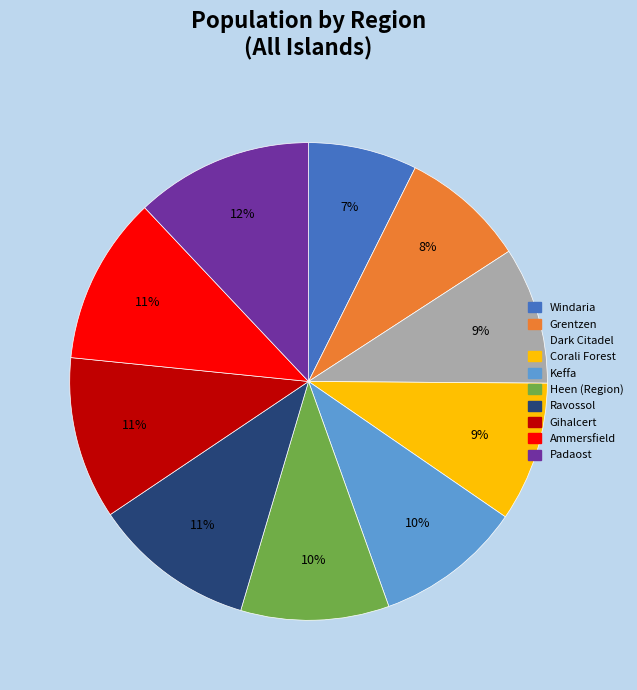

Does any single category account for the majority?

No